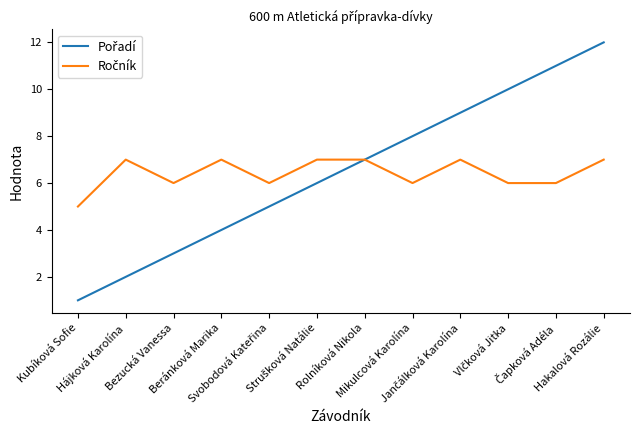

What is the greatest value displayed?

12